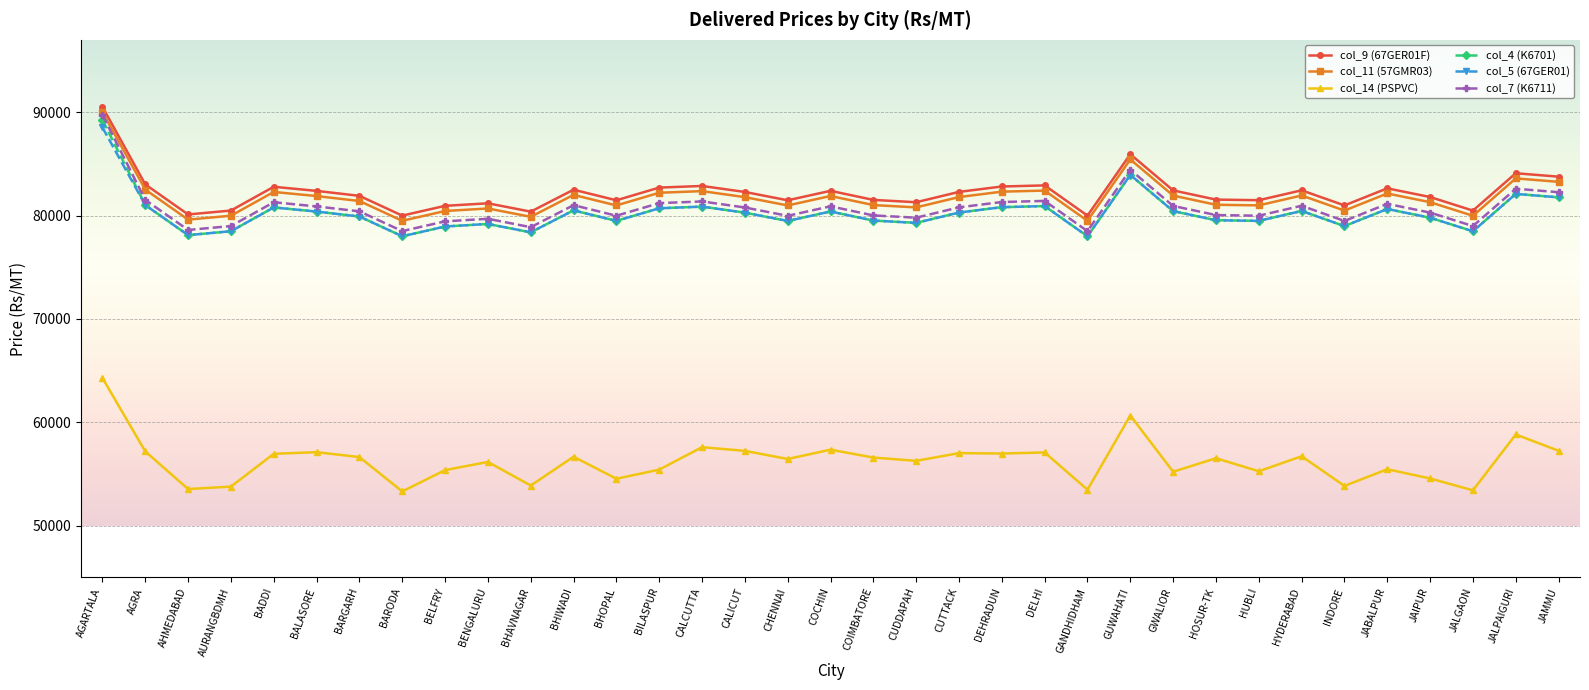

True or false: col_14 (PSPVC) and col_9 (67GER01F) cross at least once.

False